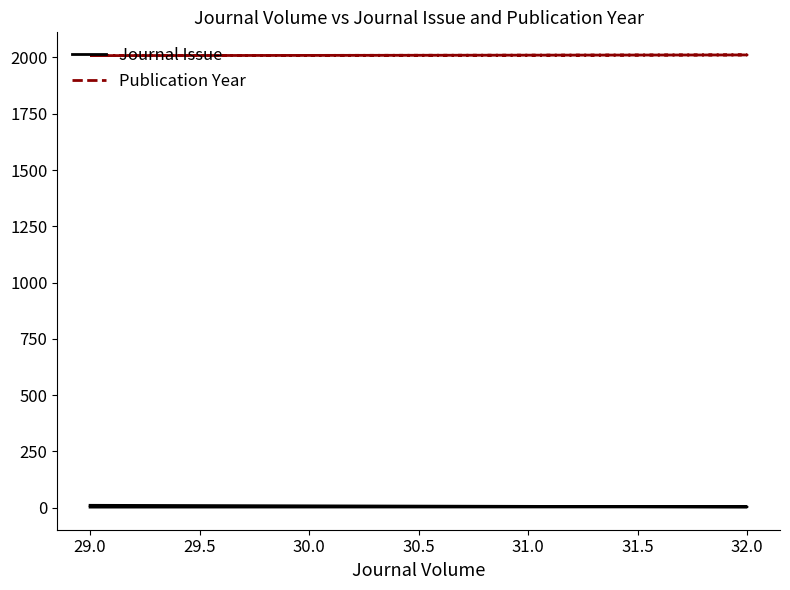

How many lines are shown in the chart?

2